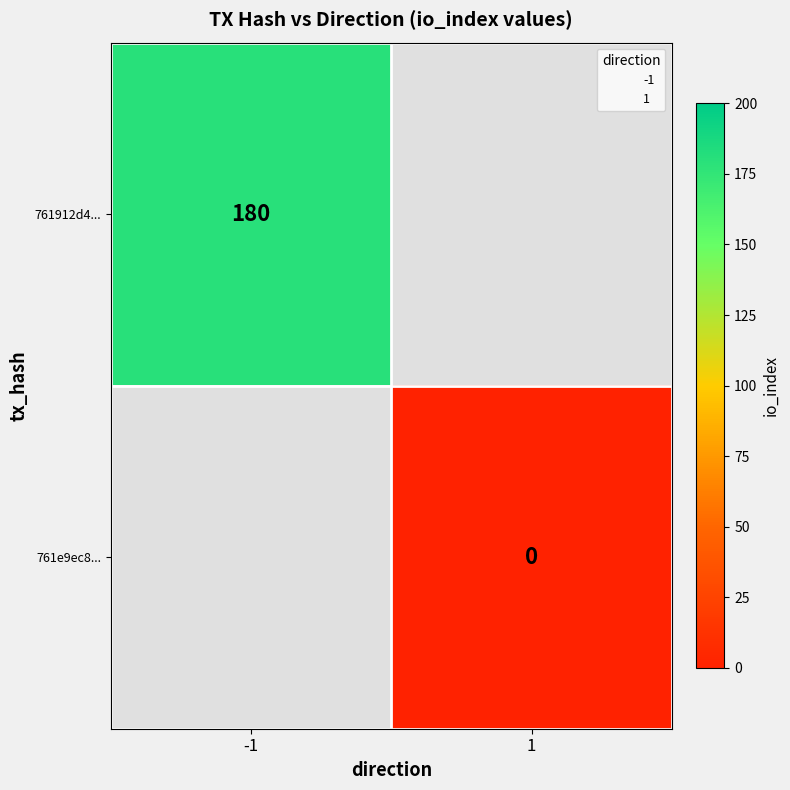

List the series in order of their overall mean, highest first.

761912d4..., 761e9ec8...